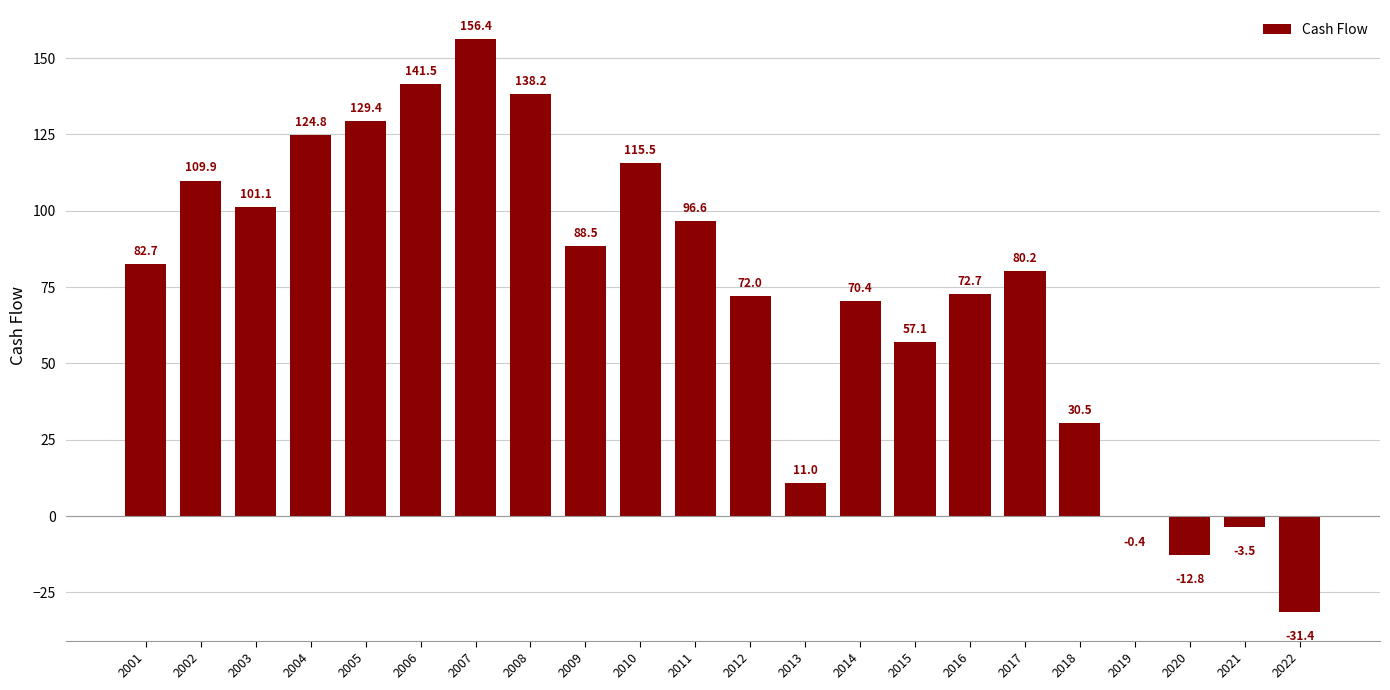

The value at 2004 is 184.4. True or false?

False